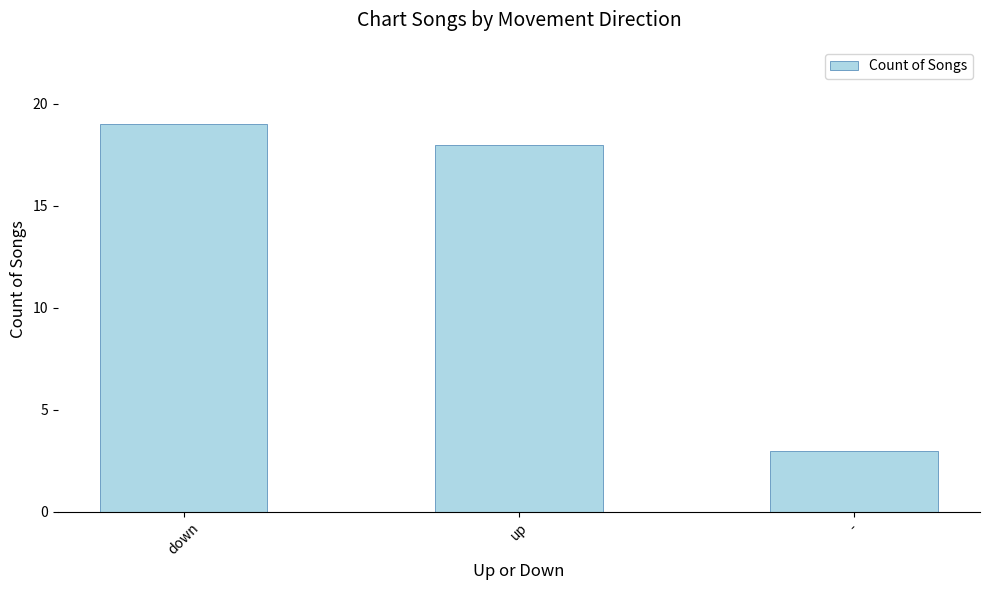

The chart shows a value of 2 at -. True or false?

False